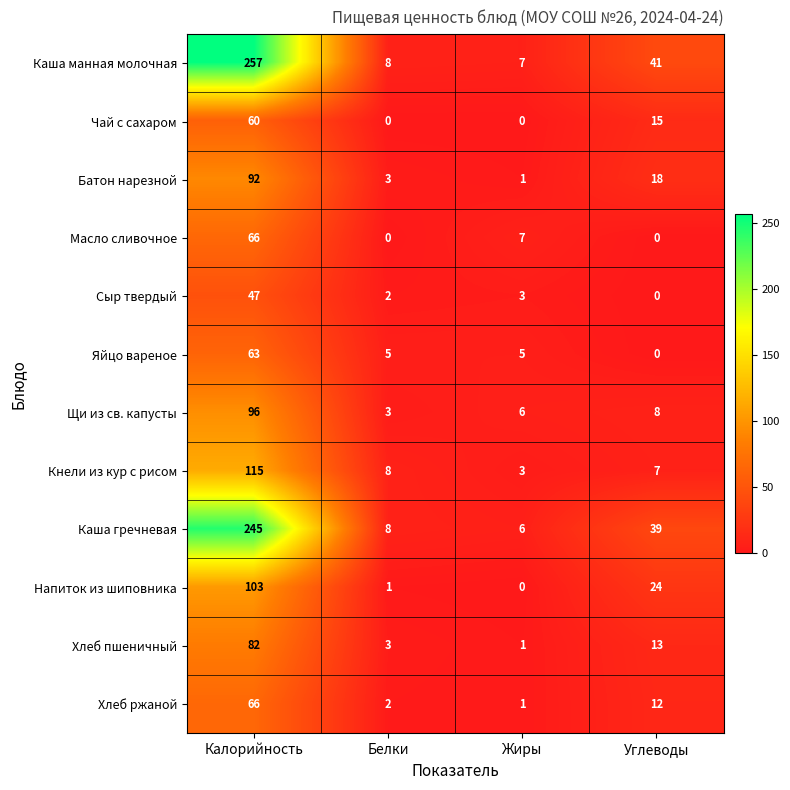

Where does the Батон нарезной series first go above 18?

Калорийность